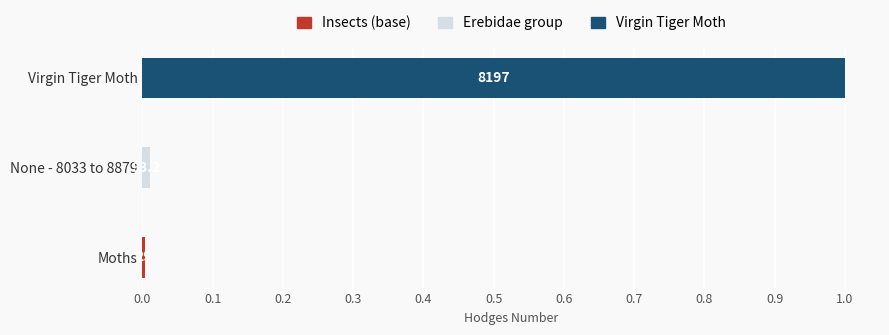

How many bars are there in total?

3